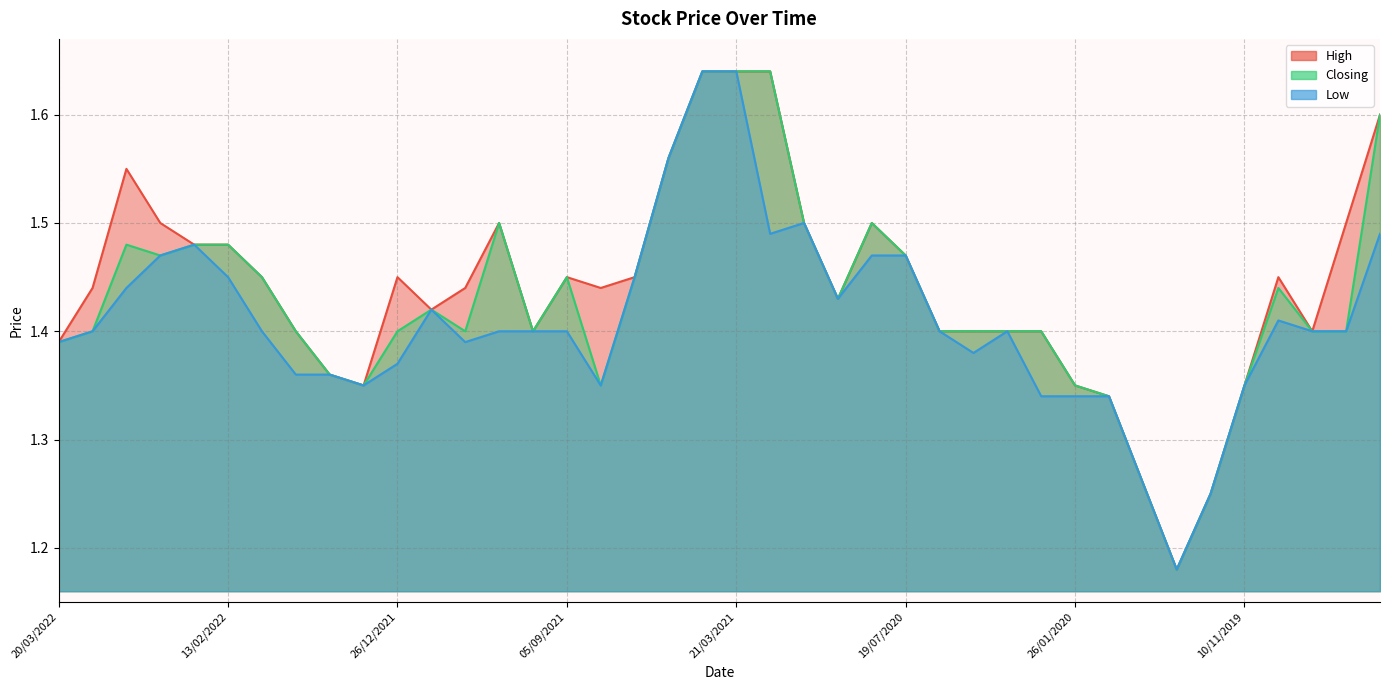

The value of Low at 10/11/2019 is 1.4. True or false?

True